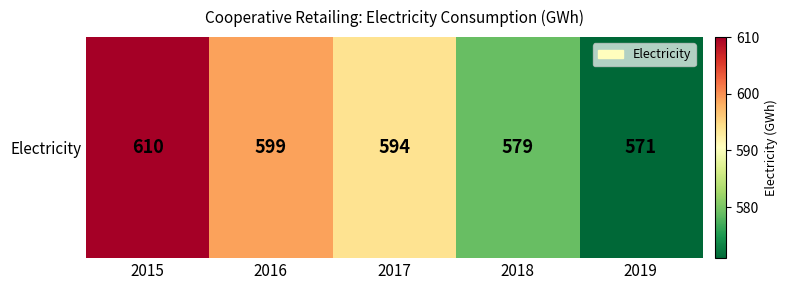

What is the maximum value shown in the chart?

610